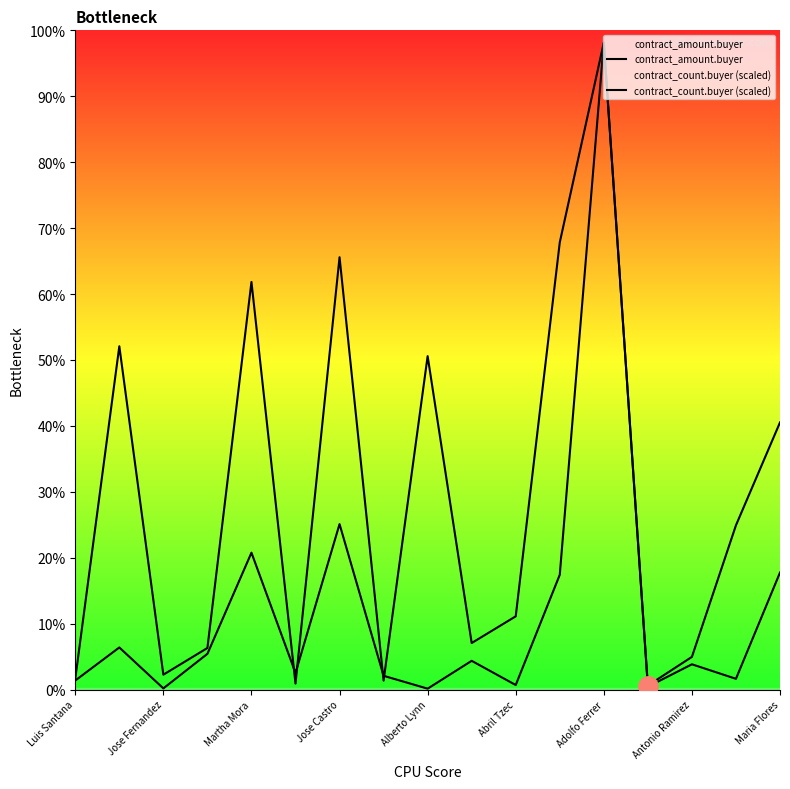

Reading left to right, extract all data points from this chart.

contract_amount.buyer: 22540612.6	105296629.4	2828122.4	89357789.4	342527341.0	41469139.6	414069445.5	34330385.9	2172522.8	71846205.9	11292329.9	287297332.1	1619458008.1	6896551.7	63156230.8	26847124.2	292785495.5
contract_count.buyer (scaled): 27238590.4	859253713.8	37143532.3	104001890.4	1020209020.4	14857412.9	1082114907.6	22286119.4	834491358.9	116383067.9	183241426.0	1119258439.8	1619458008.1	9904941.9	81715771.1	411055090.7	668583581.3